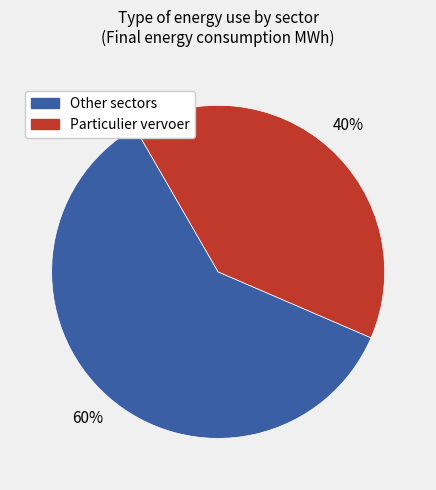

Is there a majority slice in this chart?

Yes